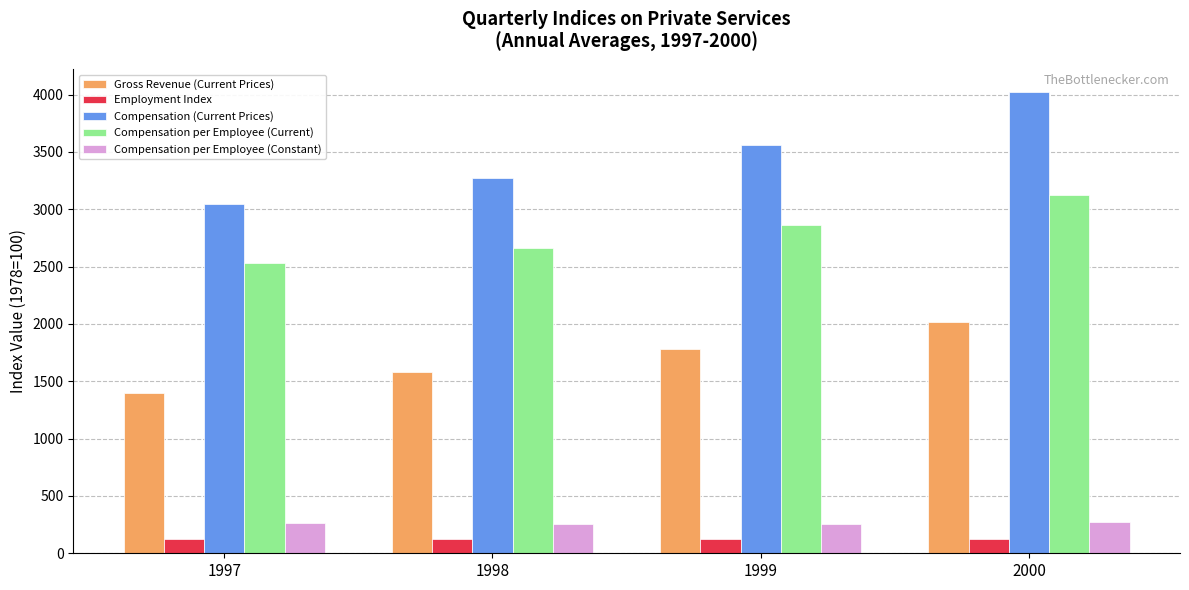

What is the difference between the second highest and second lowest values in the Gross Revenue (Current Prices) series?

204.9